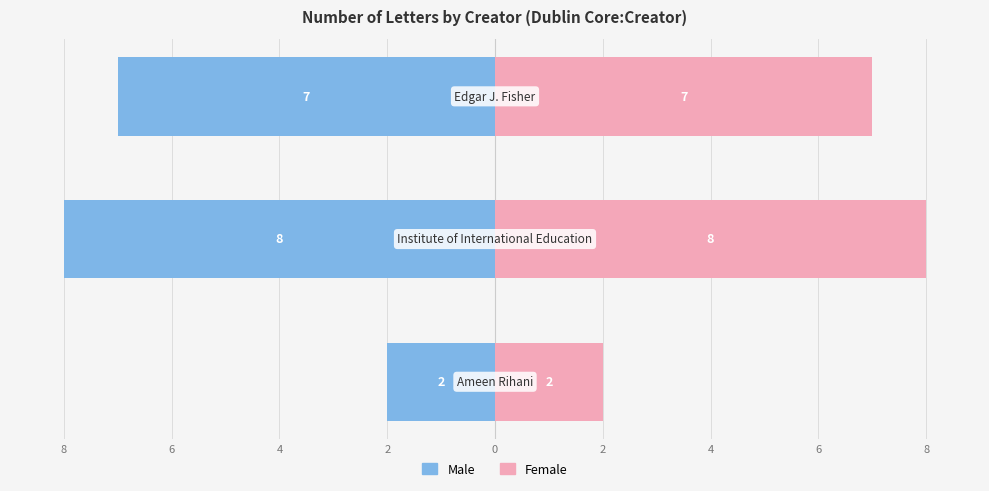

Reading right to left, transcribe all the data shown in this chart.

Male: 6=-7	8=-8	10=-2
Female: 6=7	8=8	10=2